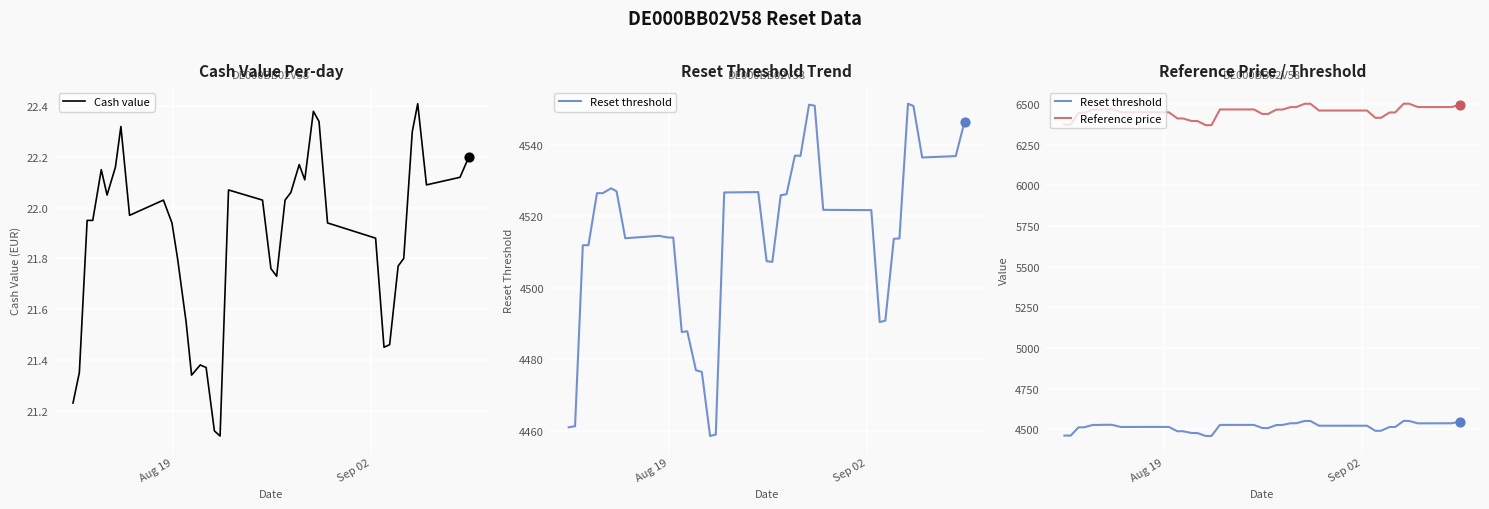

What are all the series names shown in the legend?

Cash value, Reset threshold, Reference price